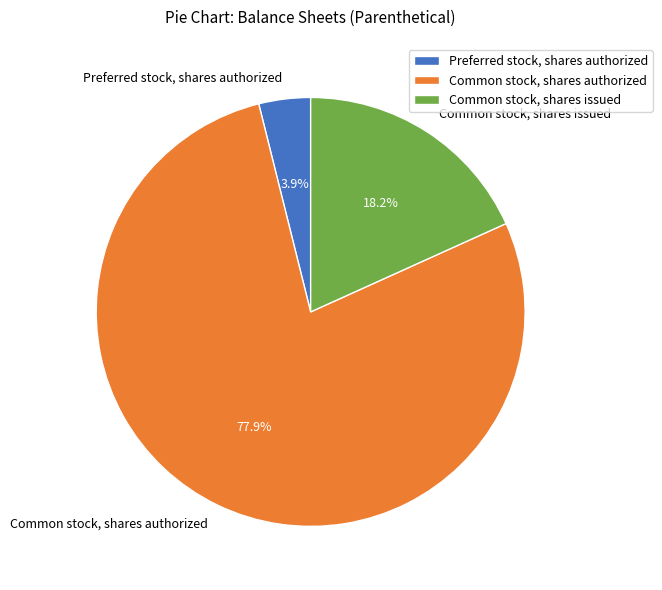

To the nearest percent, what is the combined percentage of Common stock, shares authorized and Common stock, shares issued?

96%